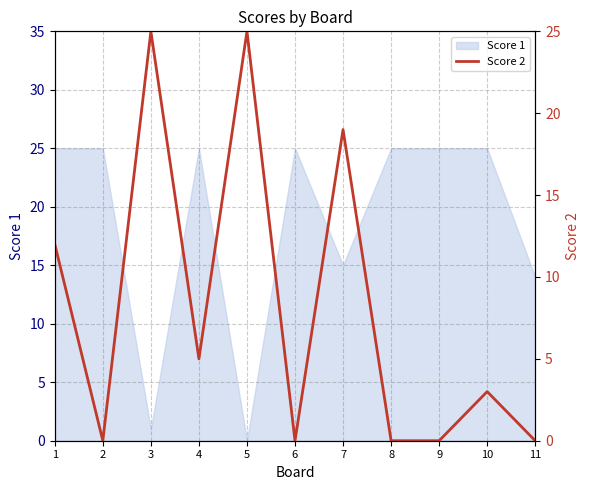

How many positive values are there?

6